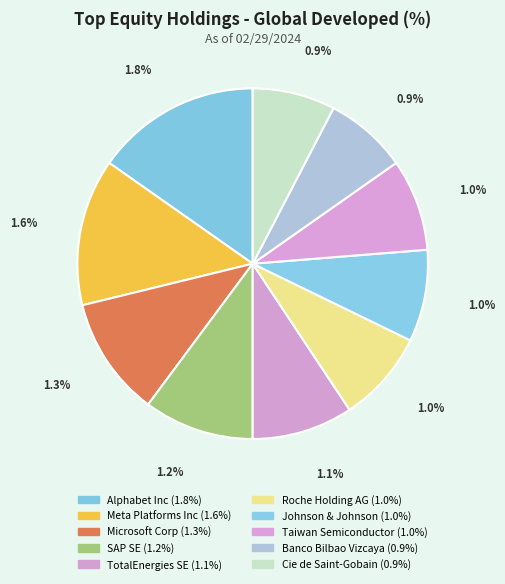

What is the change in value from Alphabet Inc to Meta Platforms Inc?

-0.2